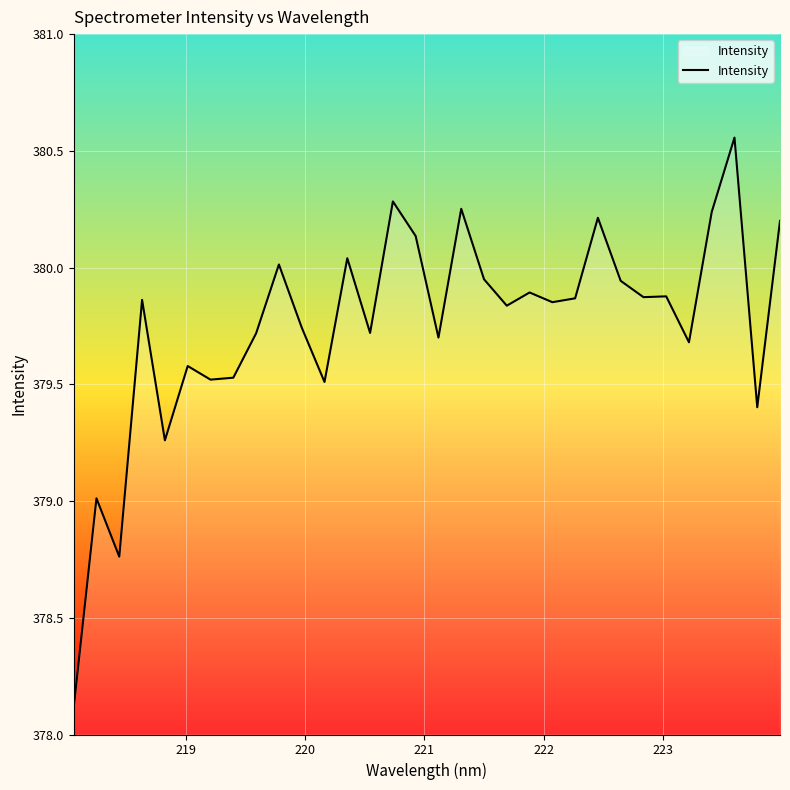

How many points are higher than both their immediate neighbors (excluding endpoints)?

11